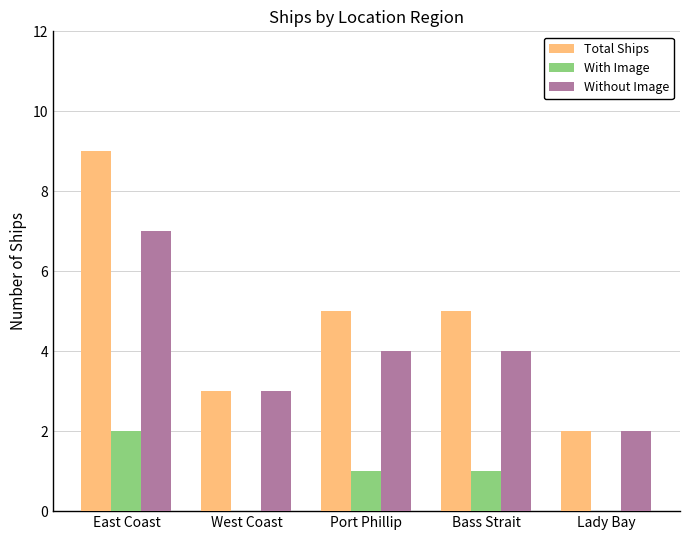

Are the bars horizontal?

No